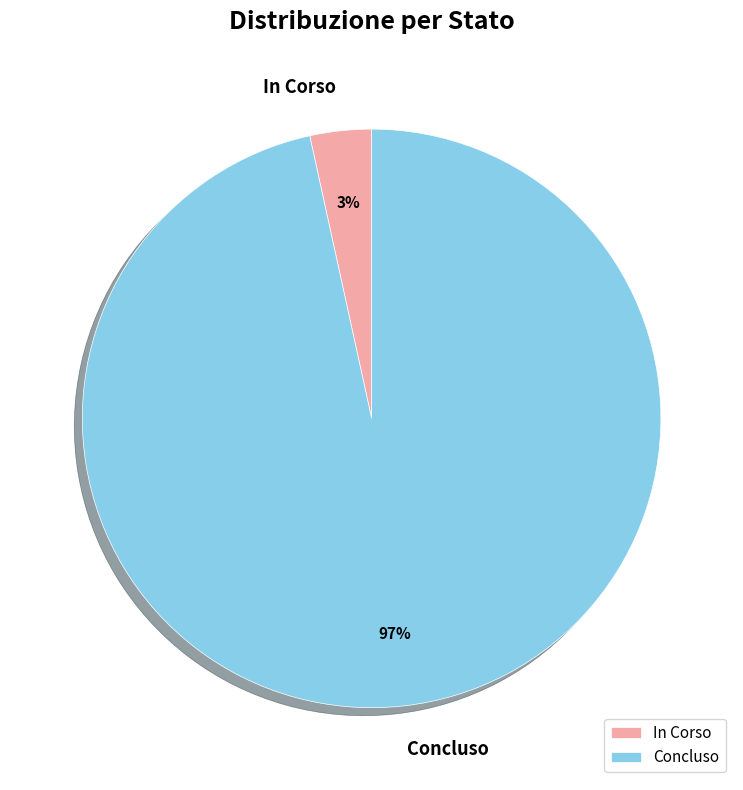

Which category has the biggest portion of the pie?

Concluso